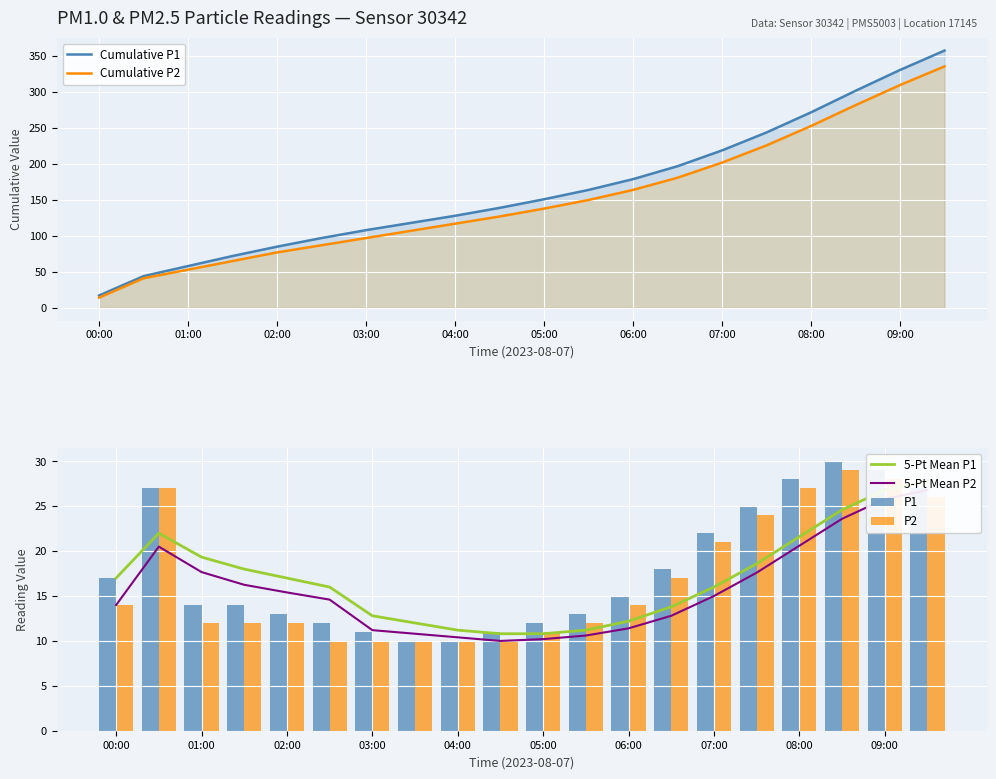

The P2 series shows 9 at 00:00. True or false?

False